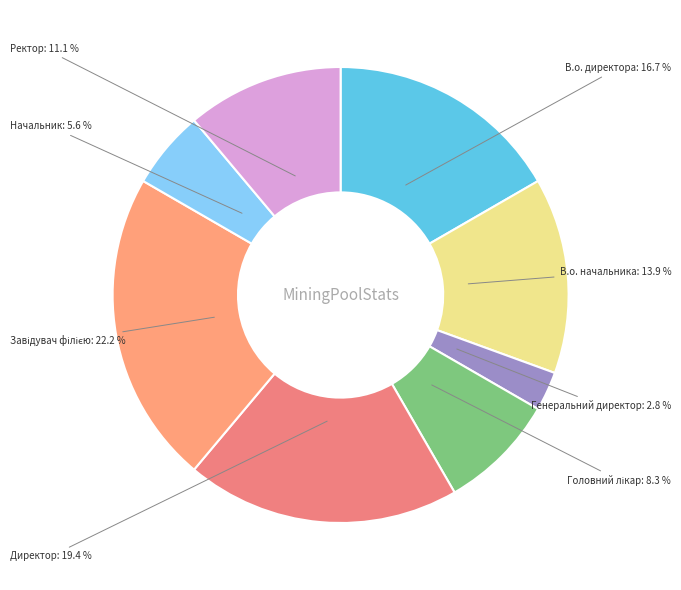

Combined, do Начальник and Ректор account for over 50%?

No